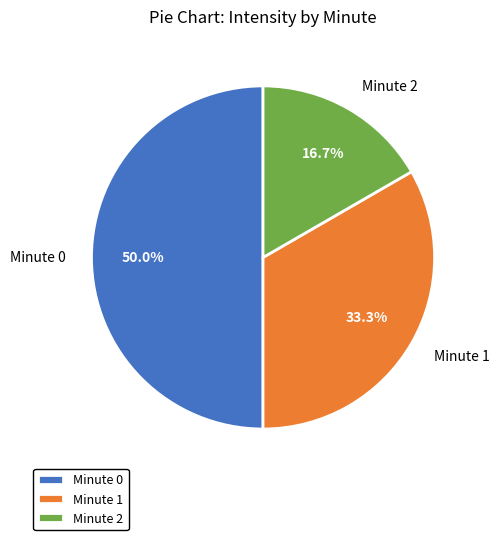

Does Minute 2 represent more than half of the total?

No